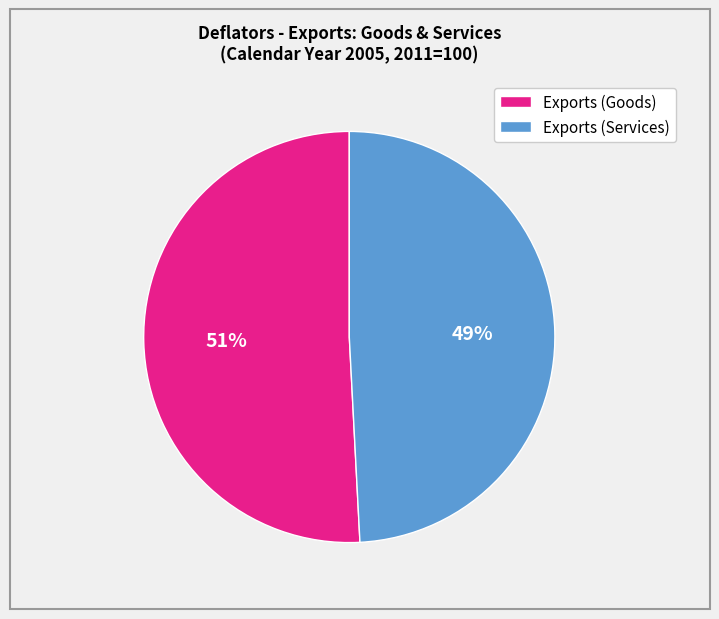

Is there any slice that represents more than half of the pie?

Yes